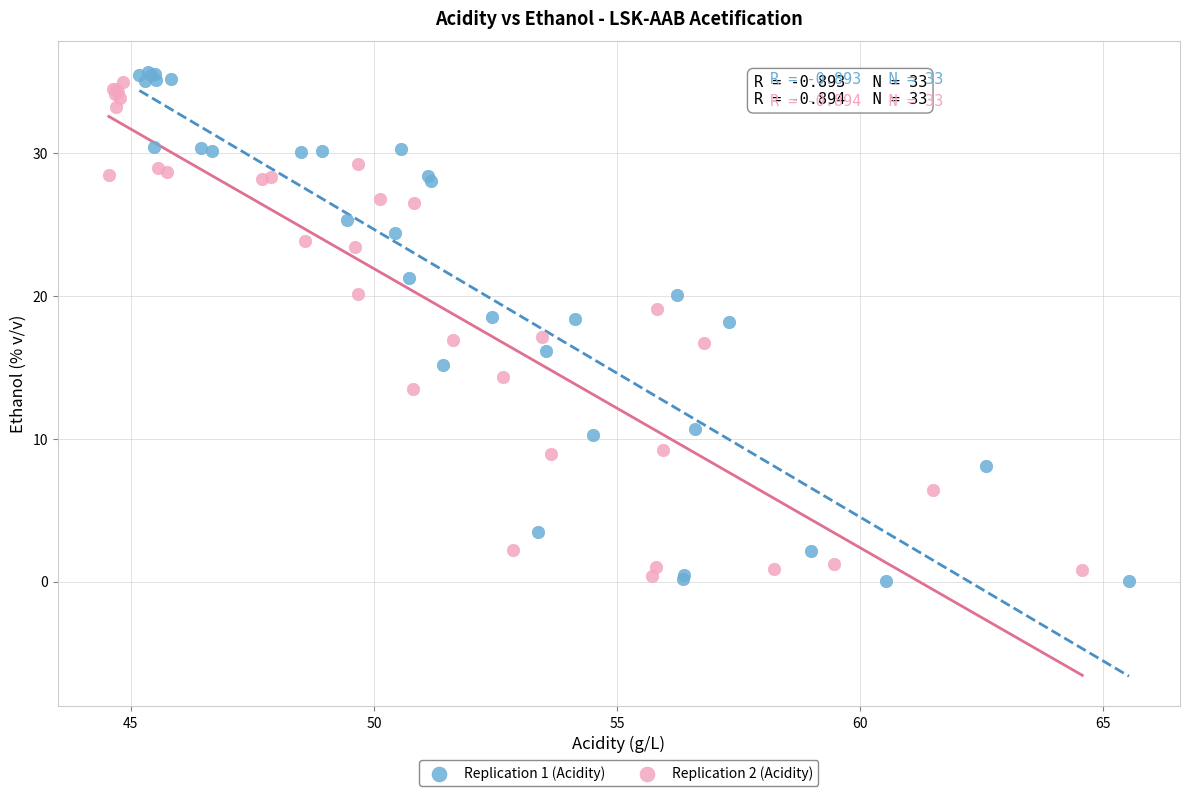

Which series has the largest Y range (max minus min)?

Replication 1 (Acidity)